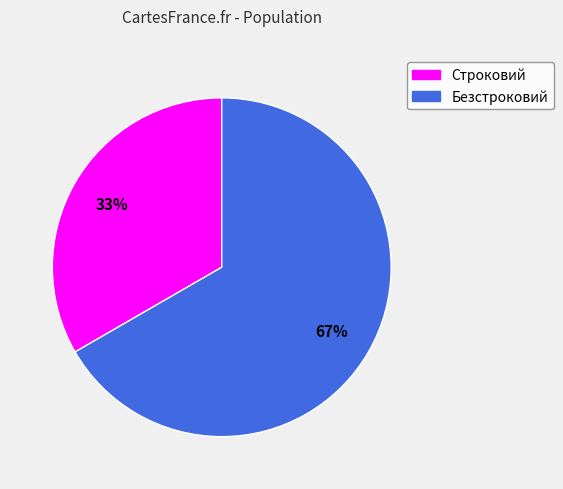

To the nearest percent, what percentage of the pie is Безстроковий?

67%